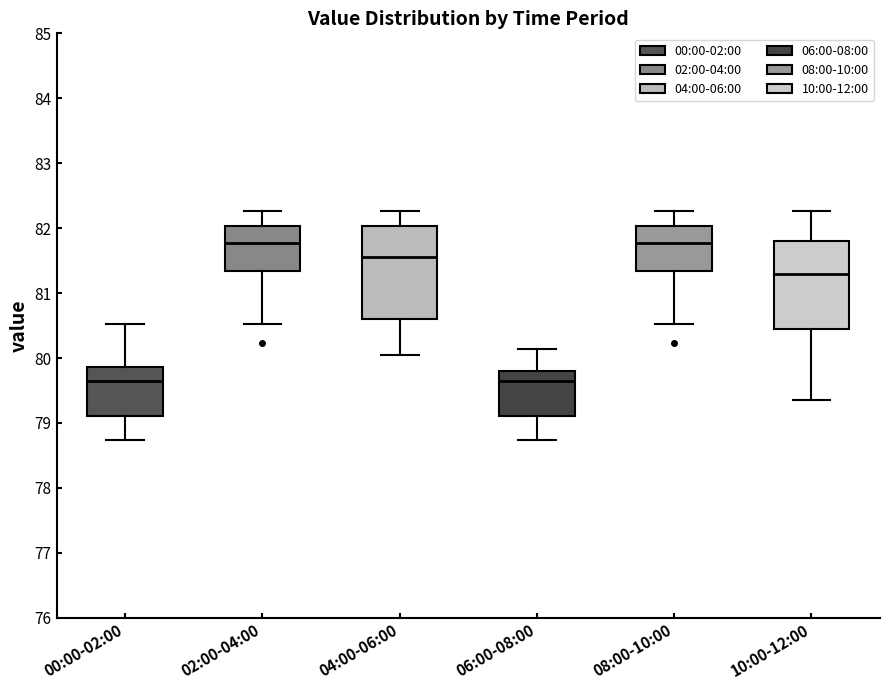

Where is the lower edge of the box for 06:00-08:00 on the y-axis? The values are not printed on the chart, so give them approximately, as read against the axis.

79.1